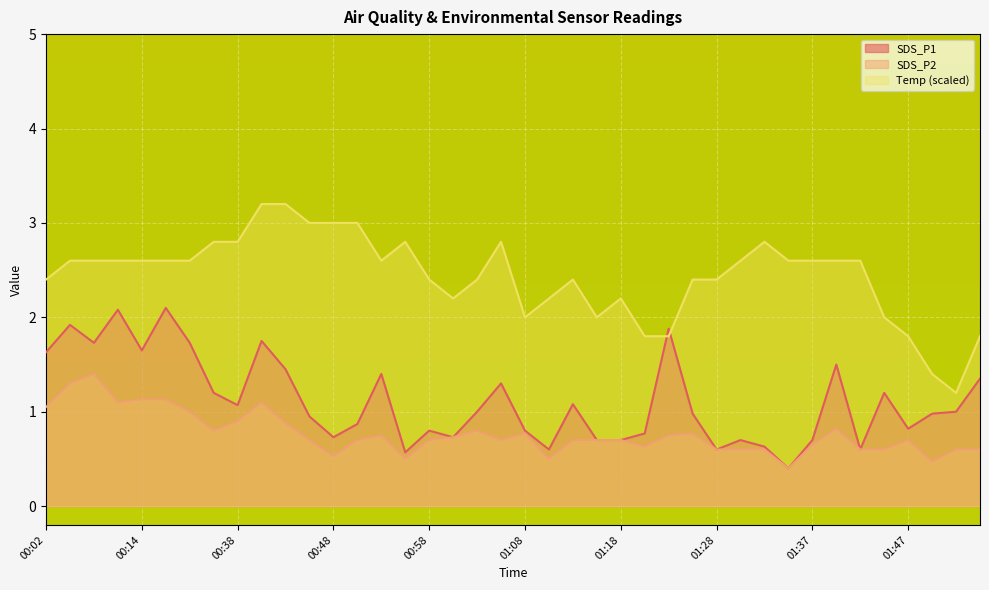

How many interior local valleys does the SDS_P2 series have?

9